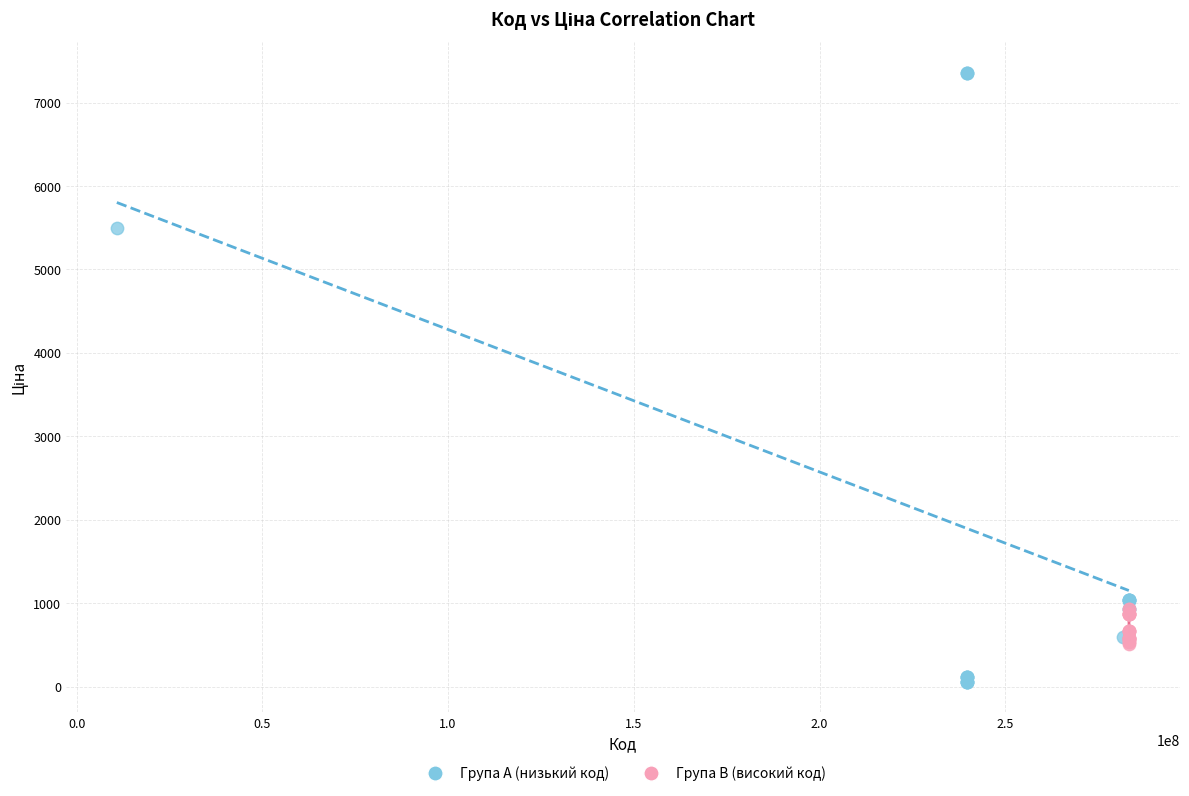

Which series has the largest Y range (max minus min)?

Група A (низький код)